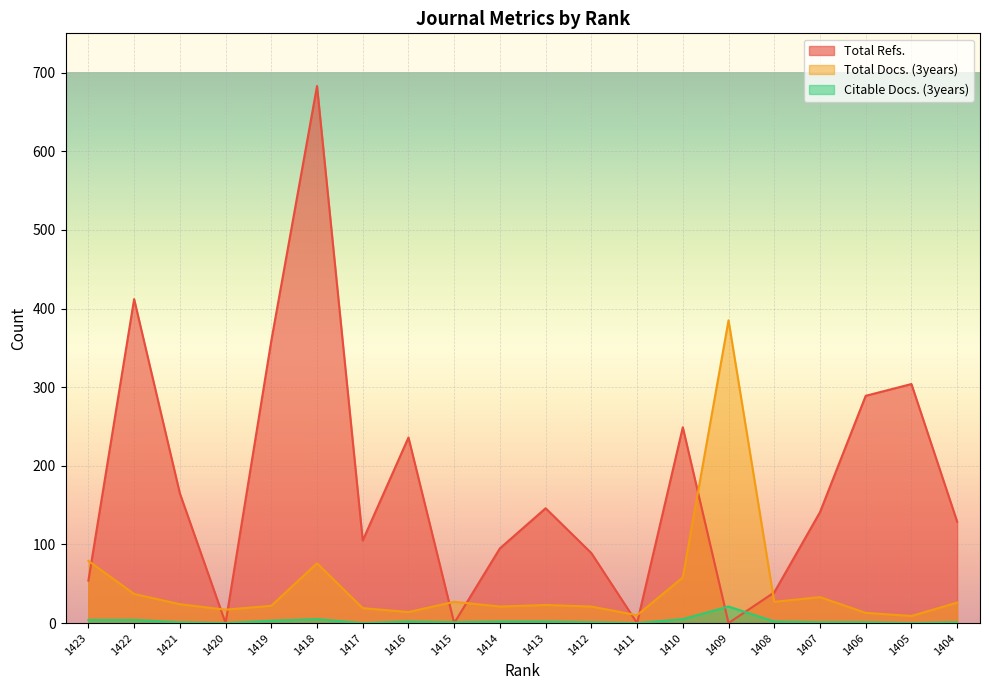

True or false: Citable Docs. (3years) has a value of 0 at 1405.

True